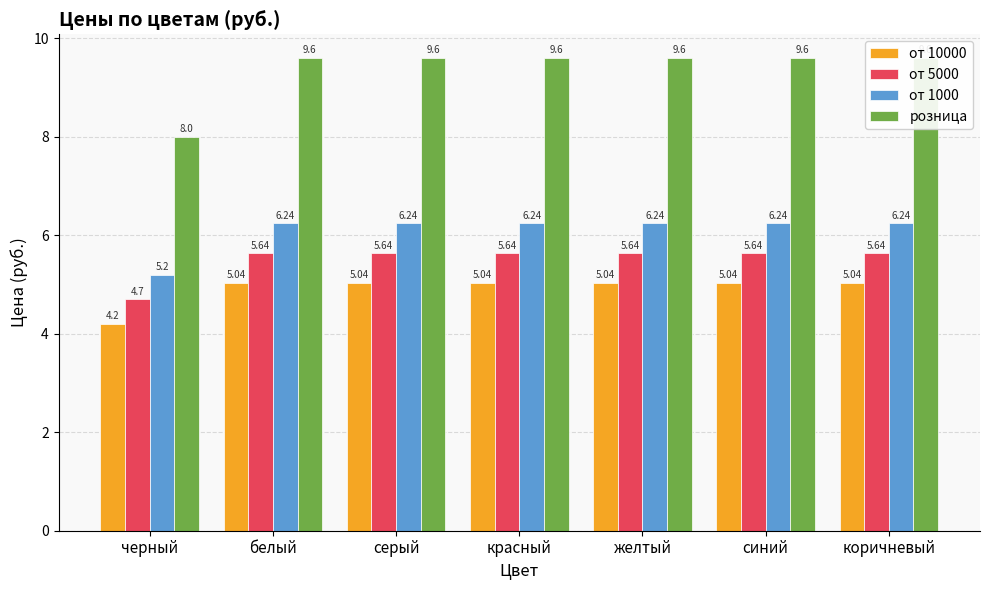

What value does the от 10000 series have at желтый?

5.0